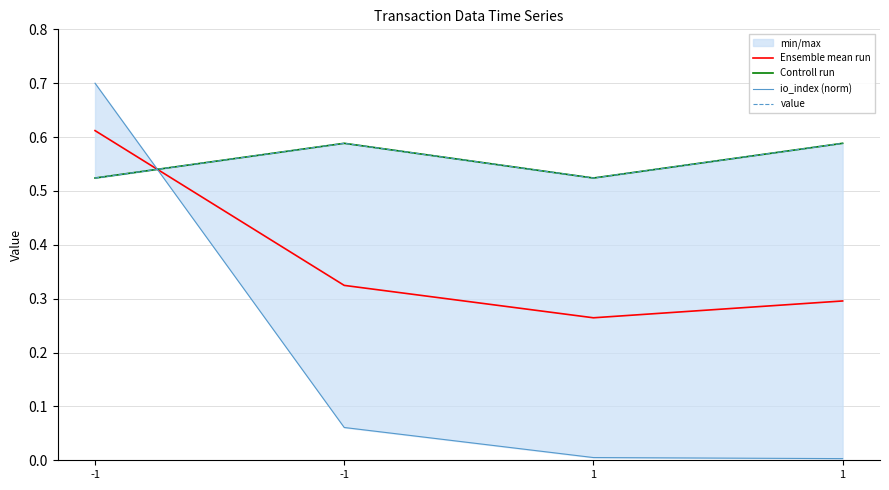

Between -1 and 1, which series saw the biggest shift?

io_index (norm)